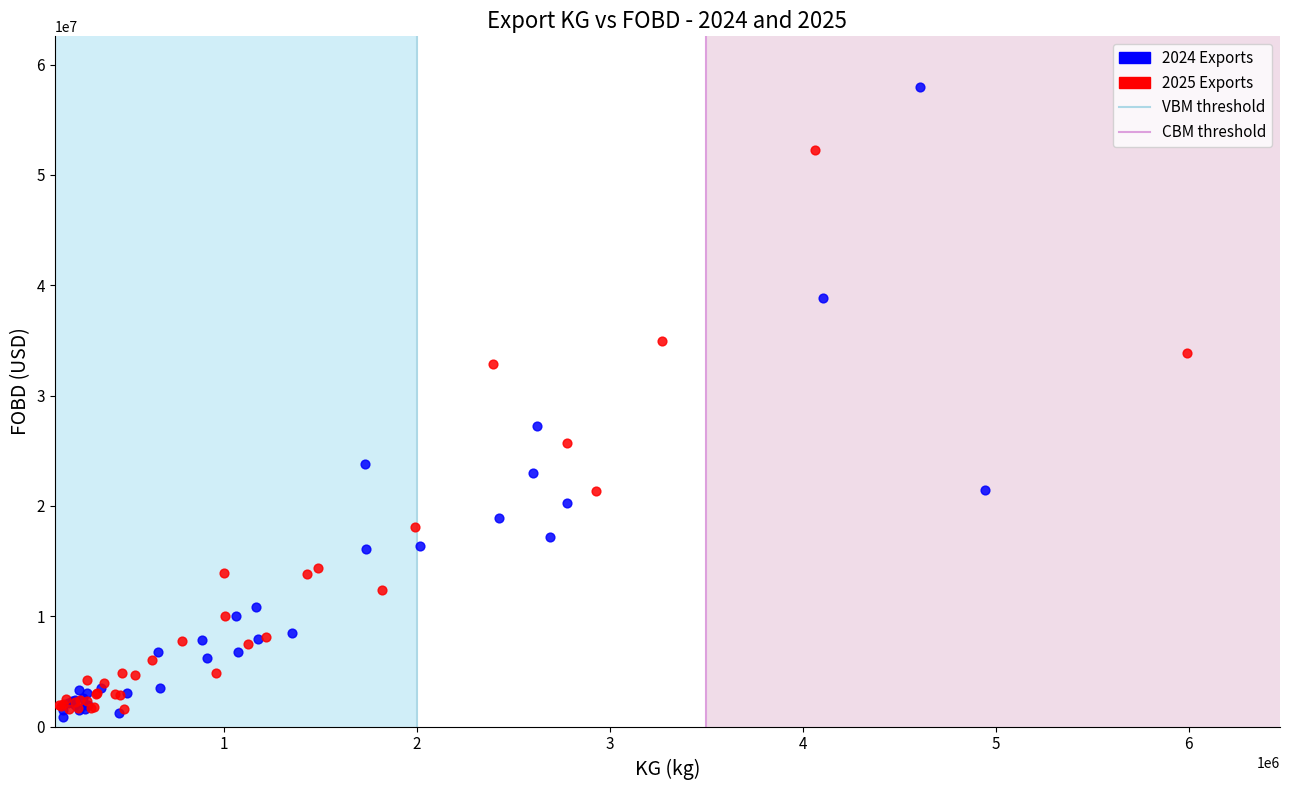

Which series contains the highest Y value?

2024 Exports